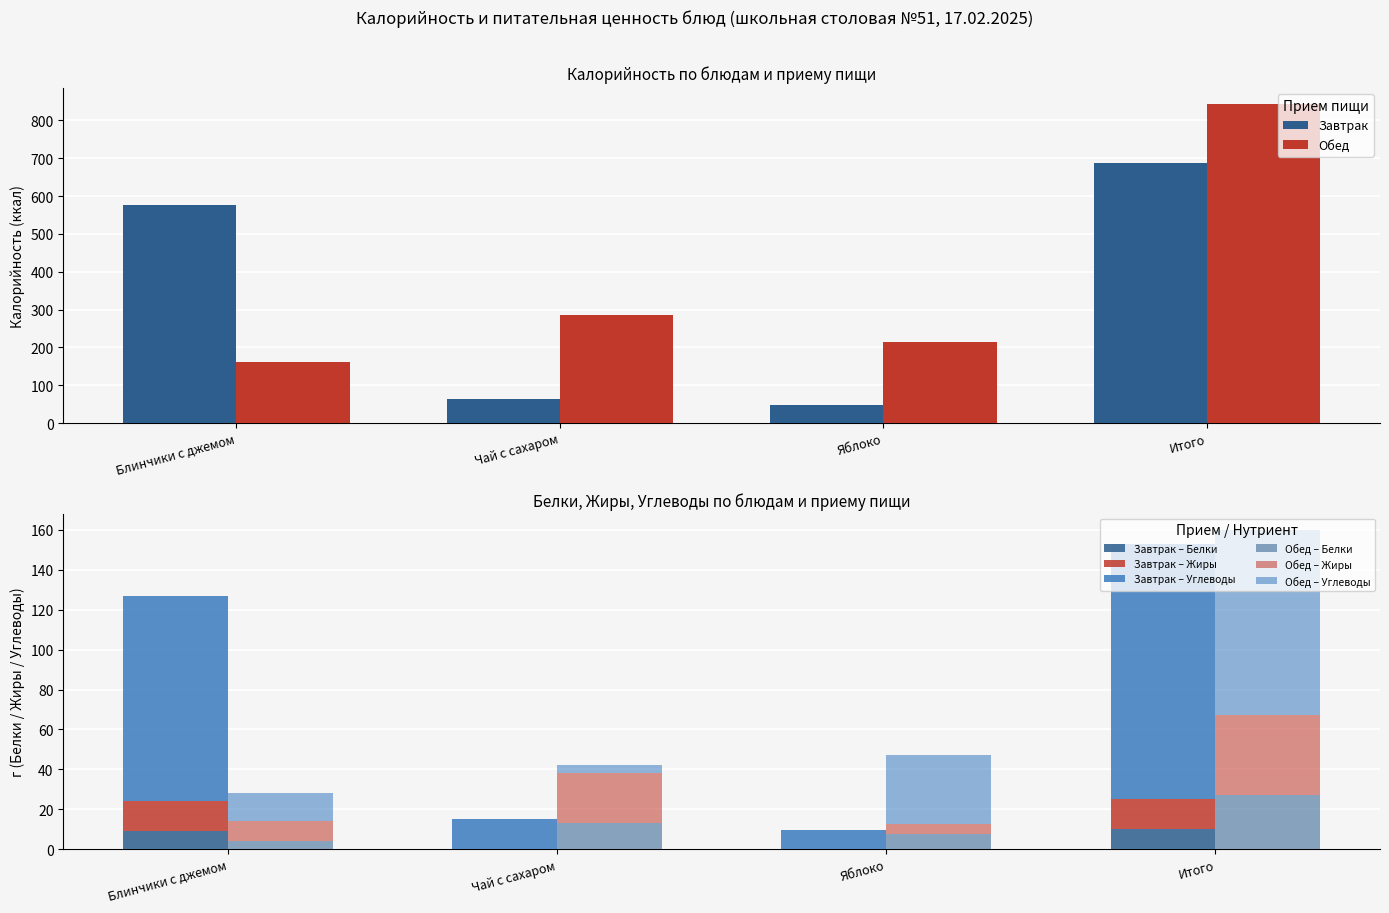

What is the sum of the Обед values at Итого and Яблоко?

1058.5